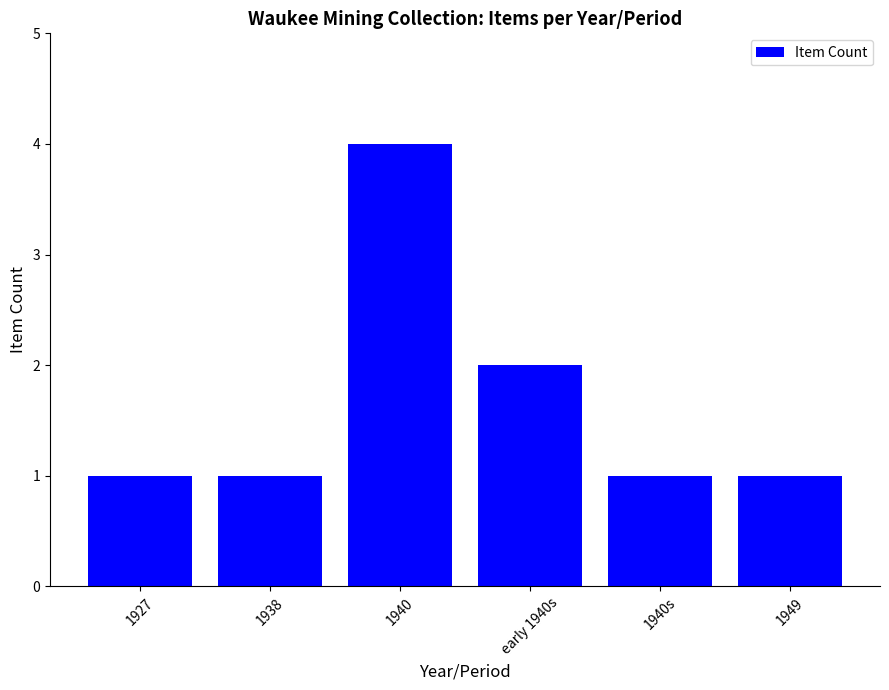

Count the values in the range 1 to 2.

5